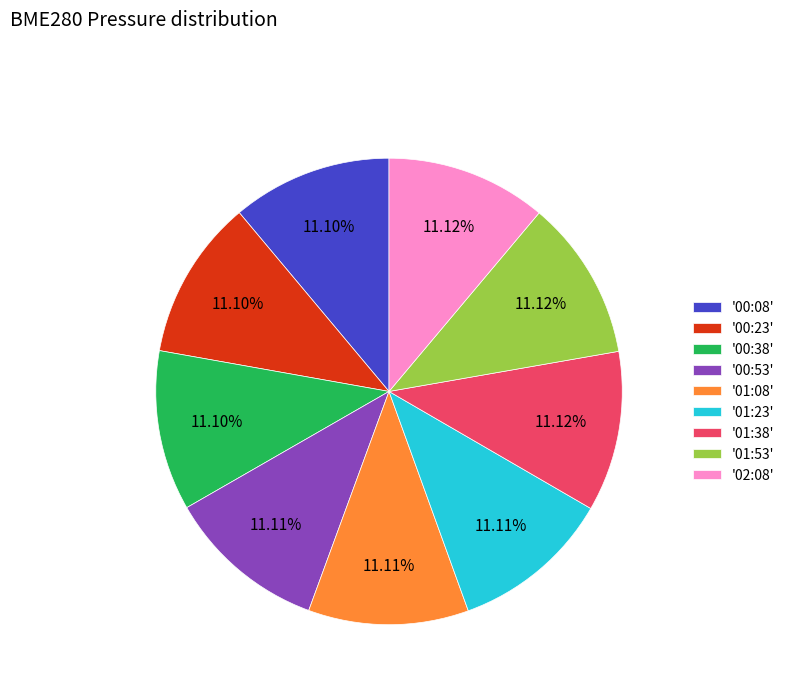

Is there any slice that represents more than half of the pie?

No